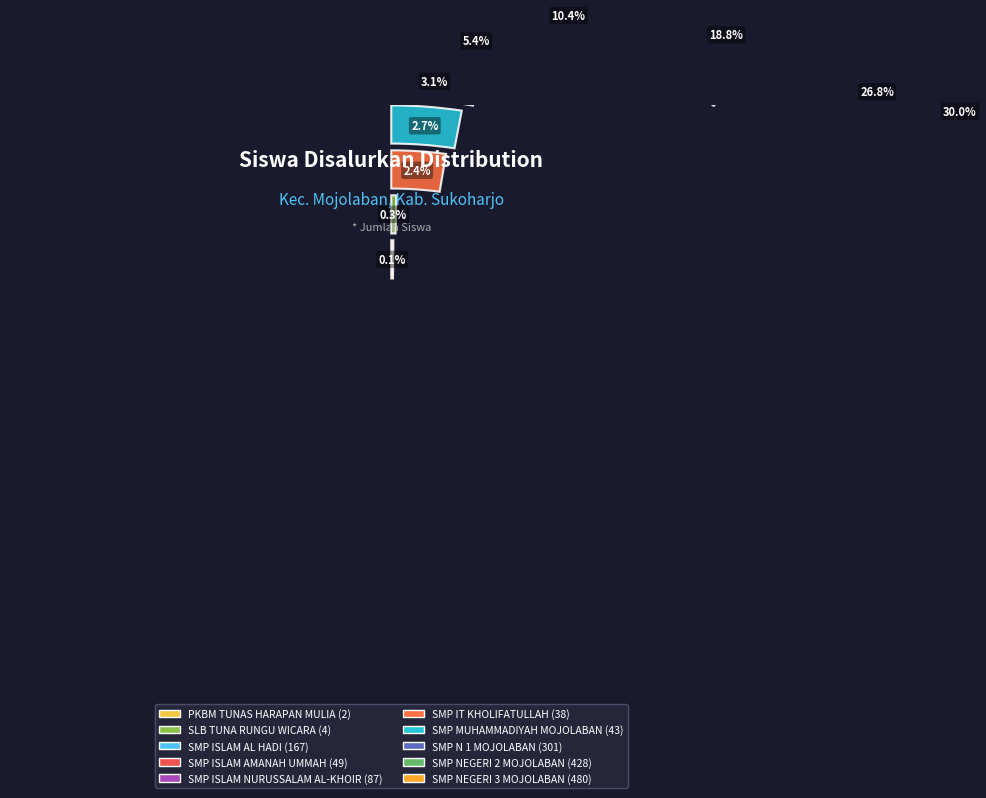

The SLB TUNA RUNGU WICARA slice represents 0% of the pie. True or false?

True